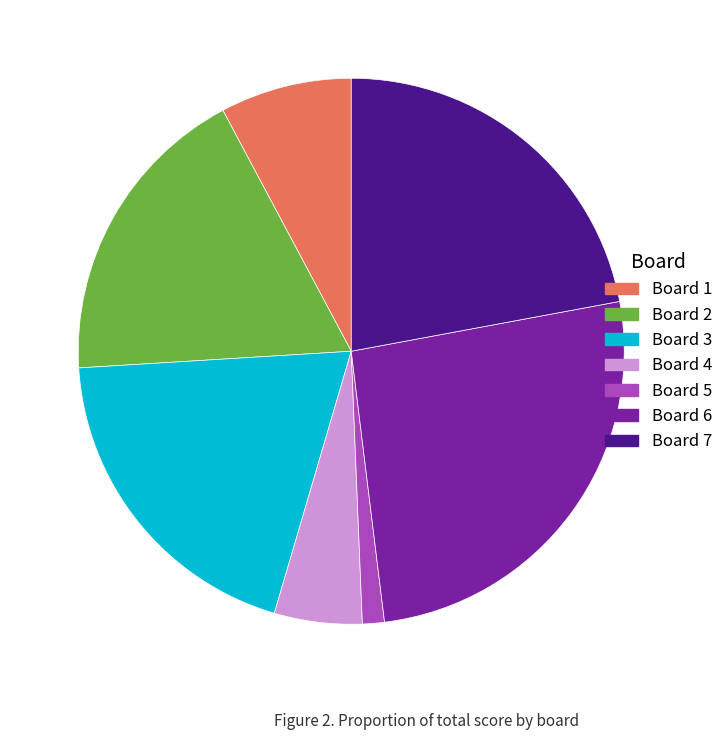

Is there a majority slice in this chart?

No